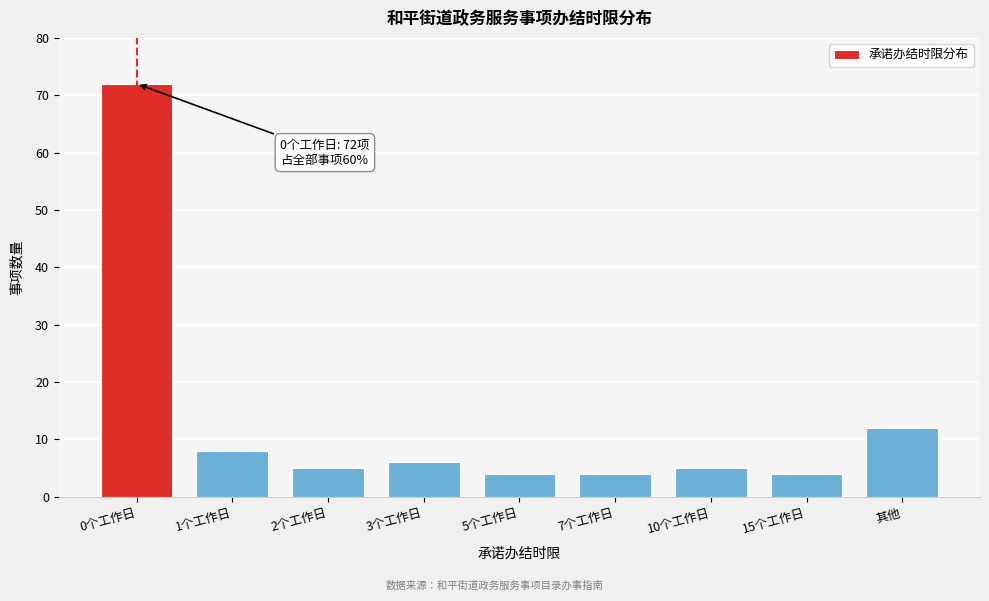

Reading left to right, what are all the values shown in this chart?

0个工作日=72	1个工作日=8	2个工作日=5	3个工作日=6	5个工作日=4	7个工作日=4	10个工作日=5	15个工作日=4	其他=12